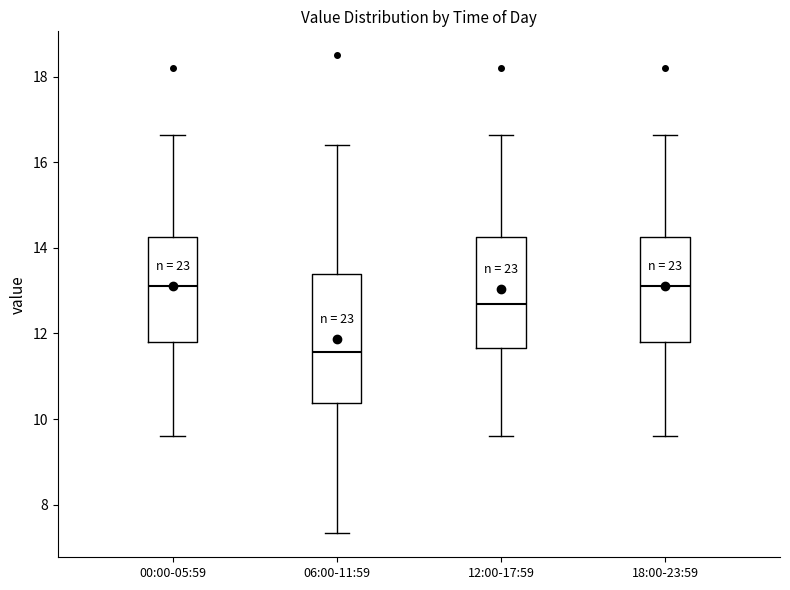

Reading left to right, transcribe this box plot: for each box, give where its median line is, the range the box spans, and where its two whiskers end, as read against the y-axis. The values are not printed on the chart, so give them approximately, as read against the axis.

00:00-05:59: median 13.2, box 11.8 to 14.2, whiskers 9.6 to 16.6
06:00-11:59: median 11.6, box 10.4 to 13.4, whiskers 7.4 to 16.4
12:00-17:59: median 12.8, box 11.6 to 14.2, whiskers 9.6 to 16.6
18:00-23:59: median 13.2, box 11.8 to 14.2, whiskers 9.6 to 16.6